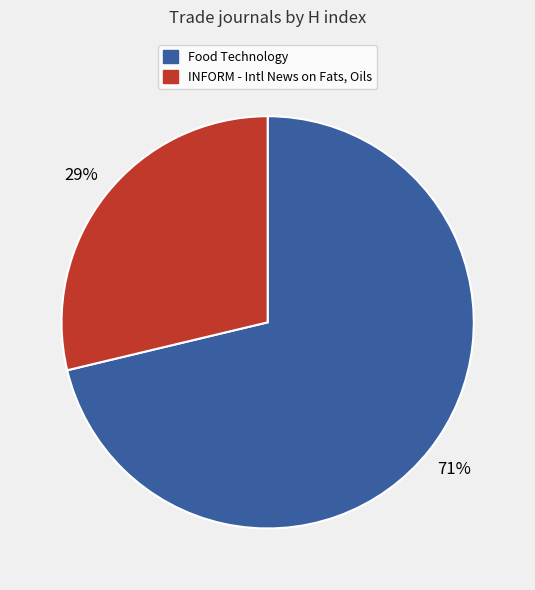

To the nearest percent, what is the average slice percentage?

50%